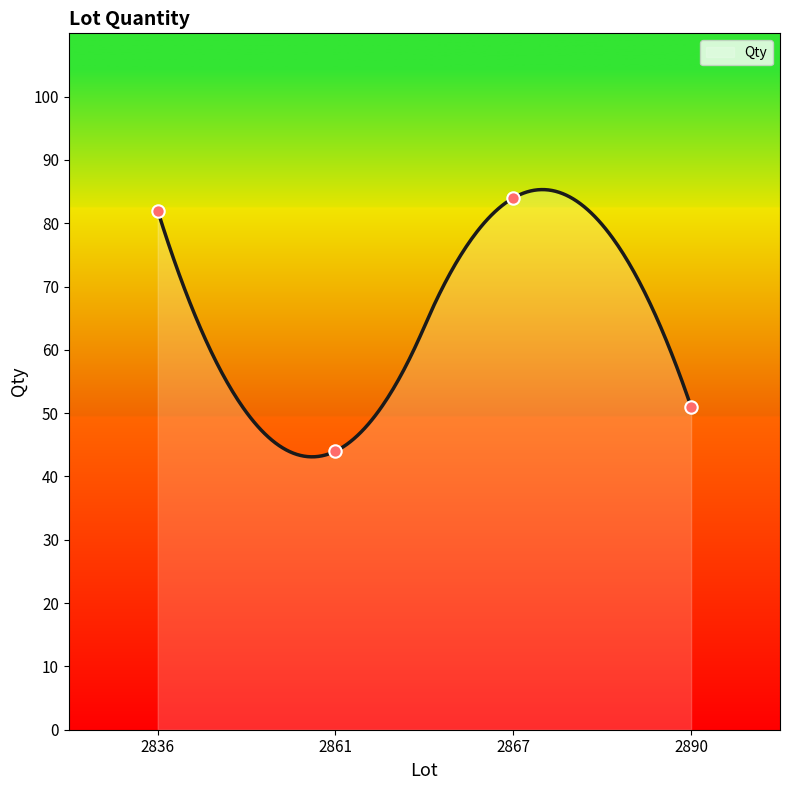

Between 2890 and 2867, which is larger?

2867